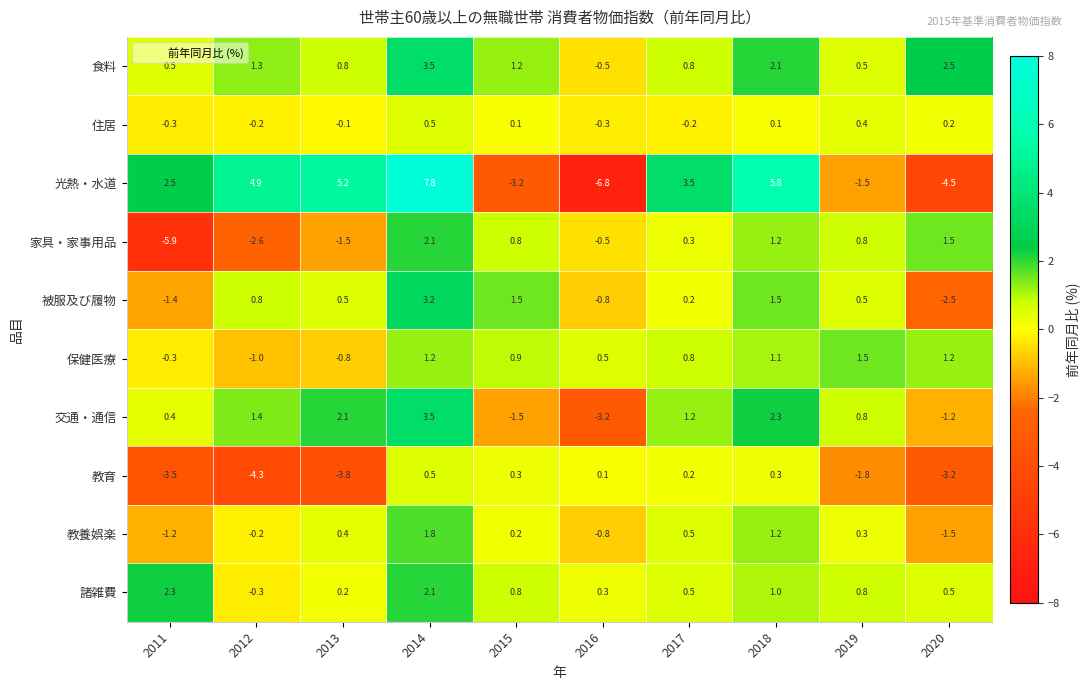

What is the maximum value for 住居?

0.5